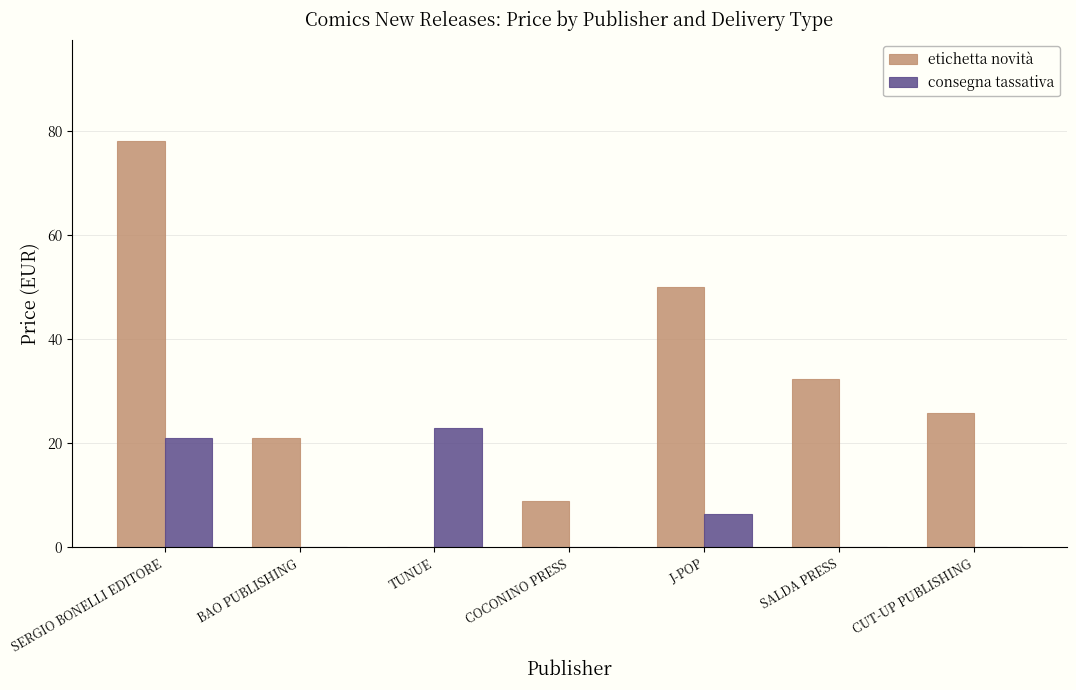

What is the approximate value of etichetta novità at SALDA PRESS?

32.4